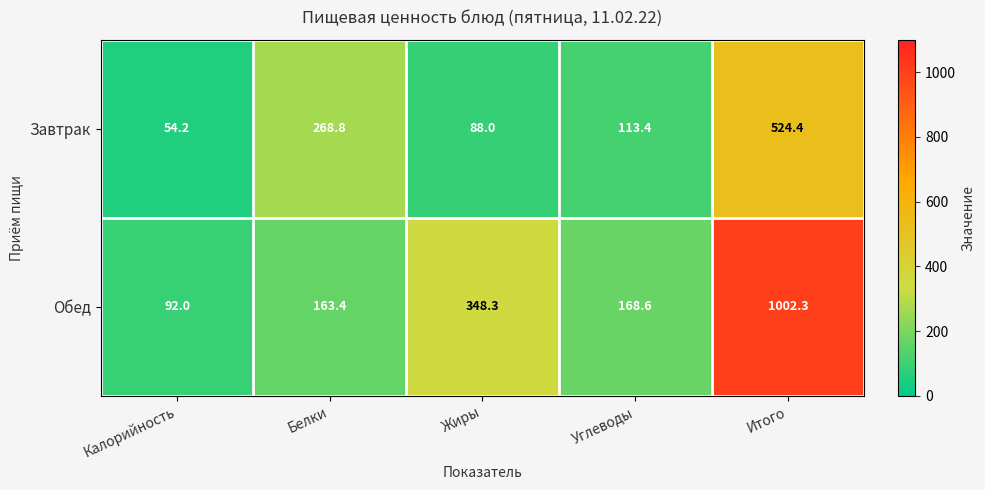

Between Калорийность and Белки, which series saw the biggest shift?

Завтрак